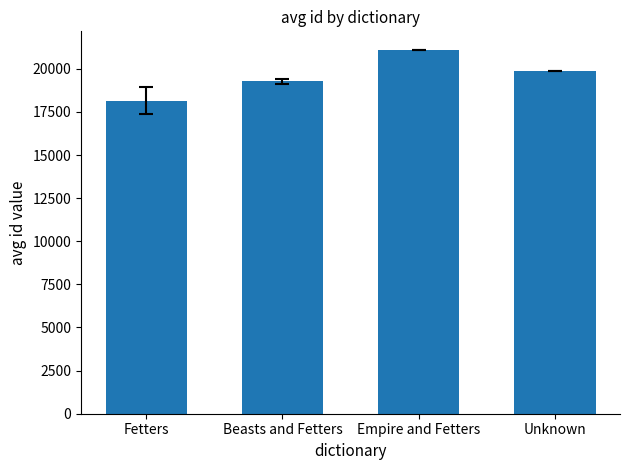

Which category has the highest value across all series?

Empire and Fetters